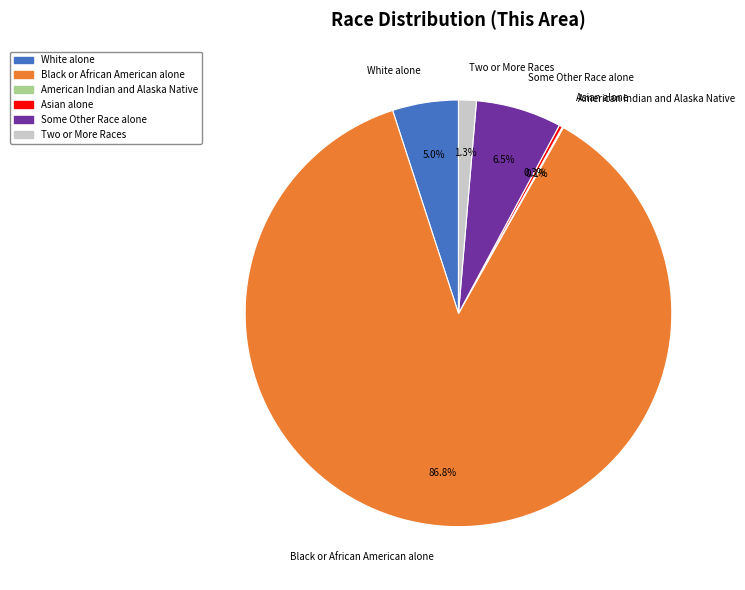

Which has a higher value, Two or More Races or White alone?

White alone